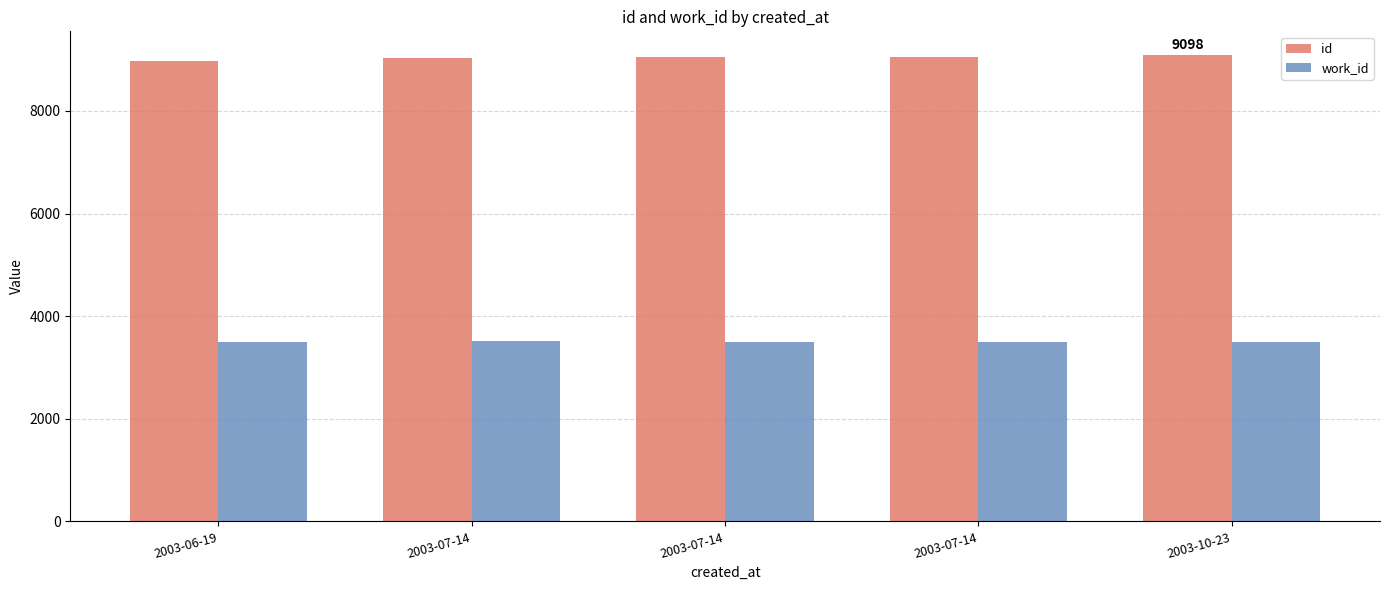

How many bars are there in total?

10